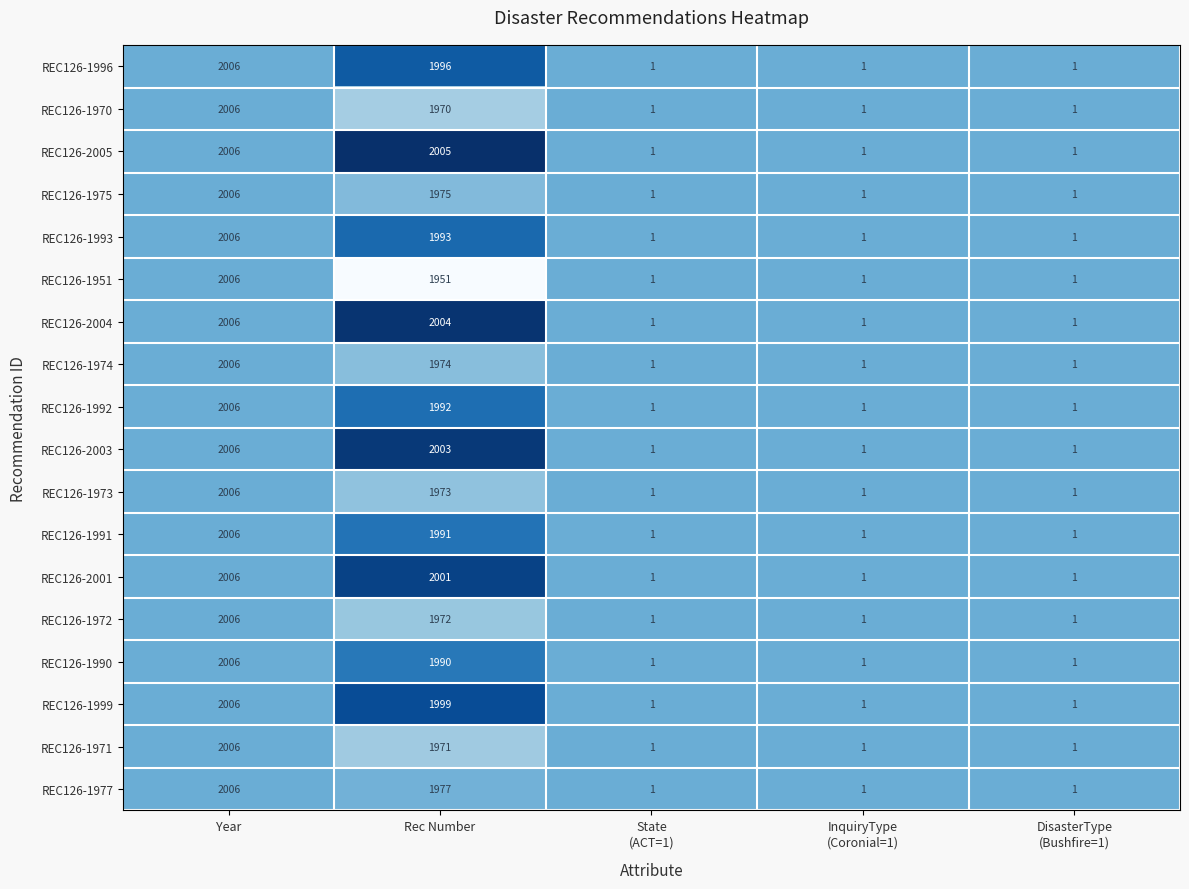

How many data points does each series have?

5